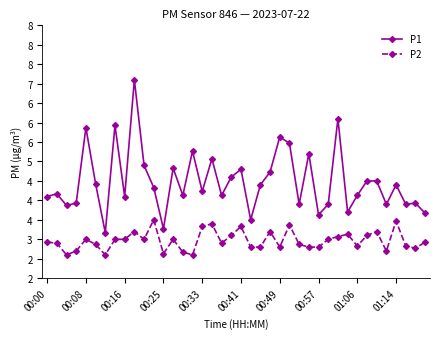

Is this an area chart (filled region under the line)?

No